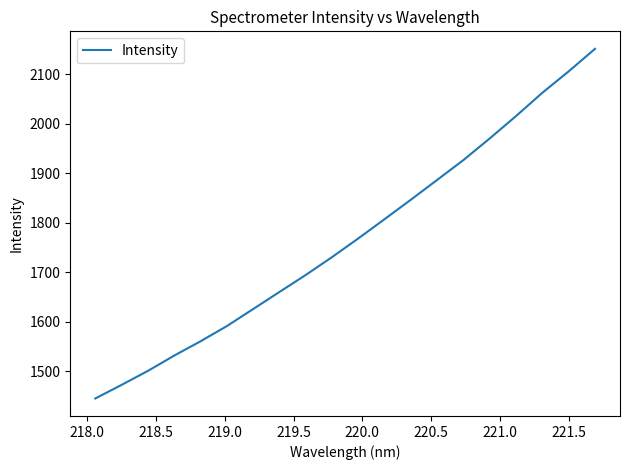

How many values exceed 1768?

10